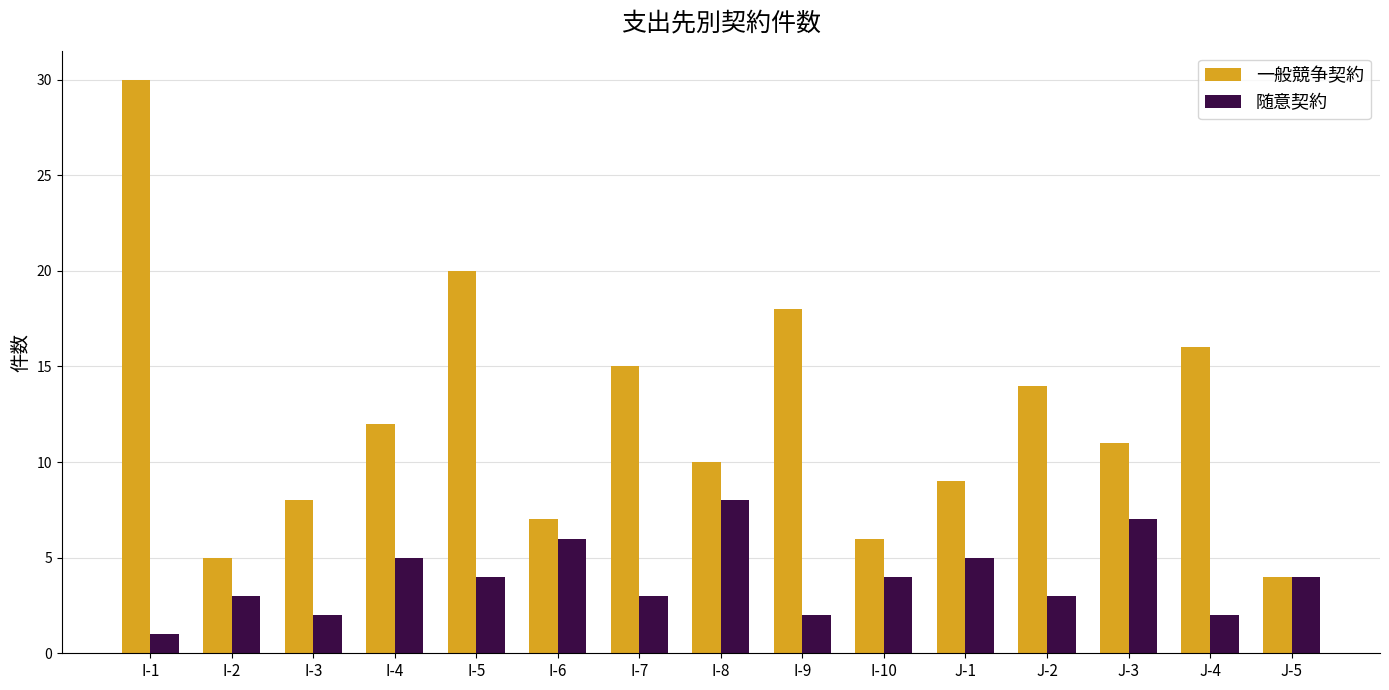

What are all the series names shown in the legend?

一般競争契約, 随意契約